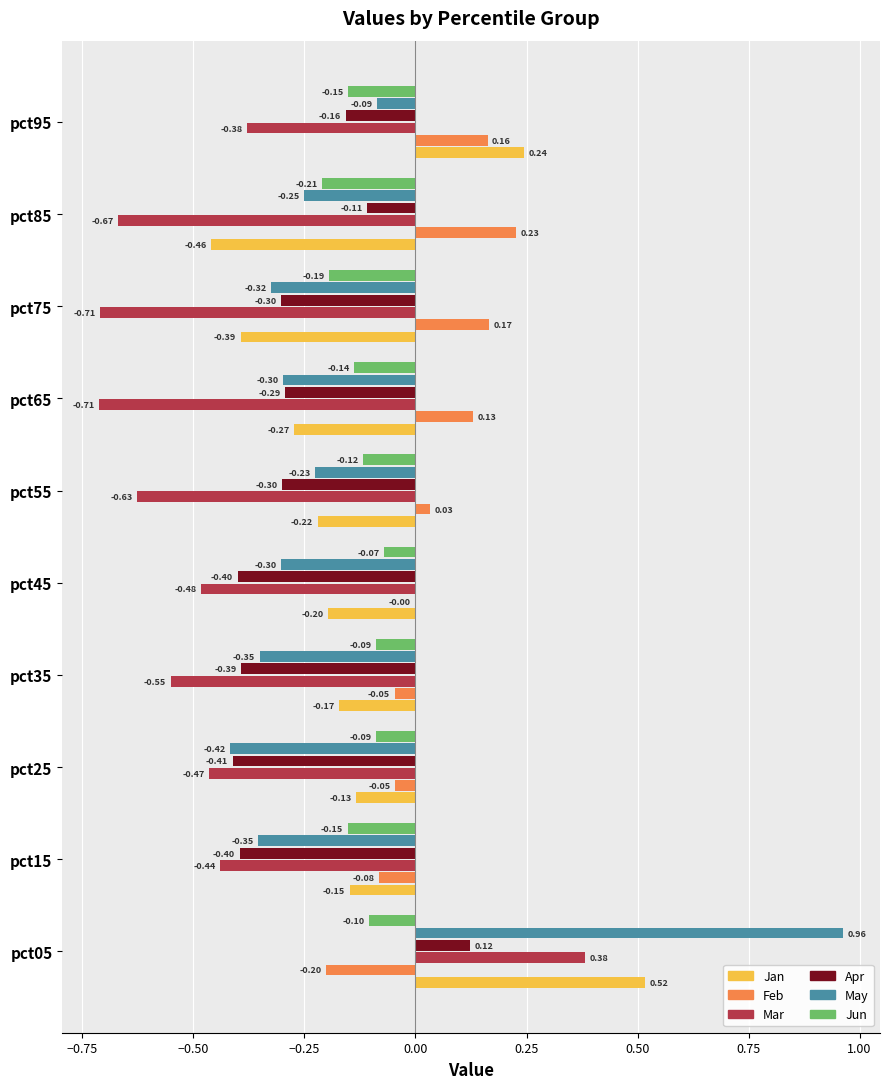

What is the sum of all Apr values?

-2.6